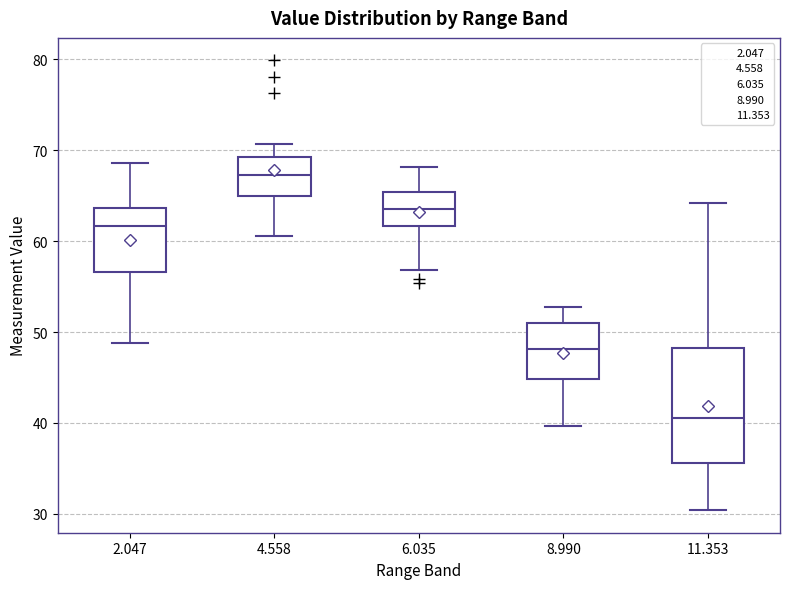

Which box has the lowest median line?

11.353